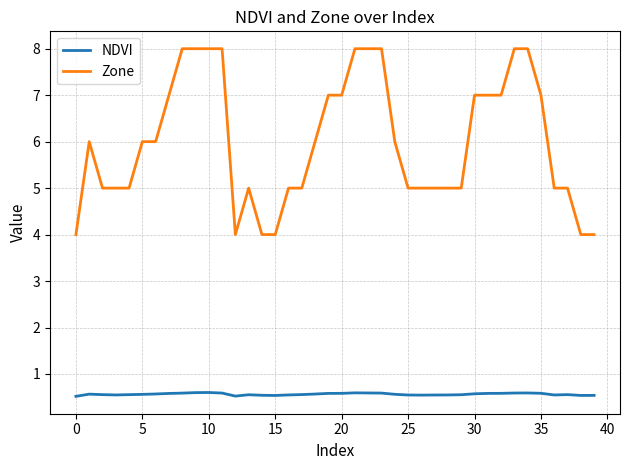

Which series has the largest range (max minus min)?

Zone